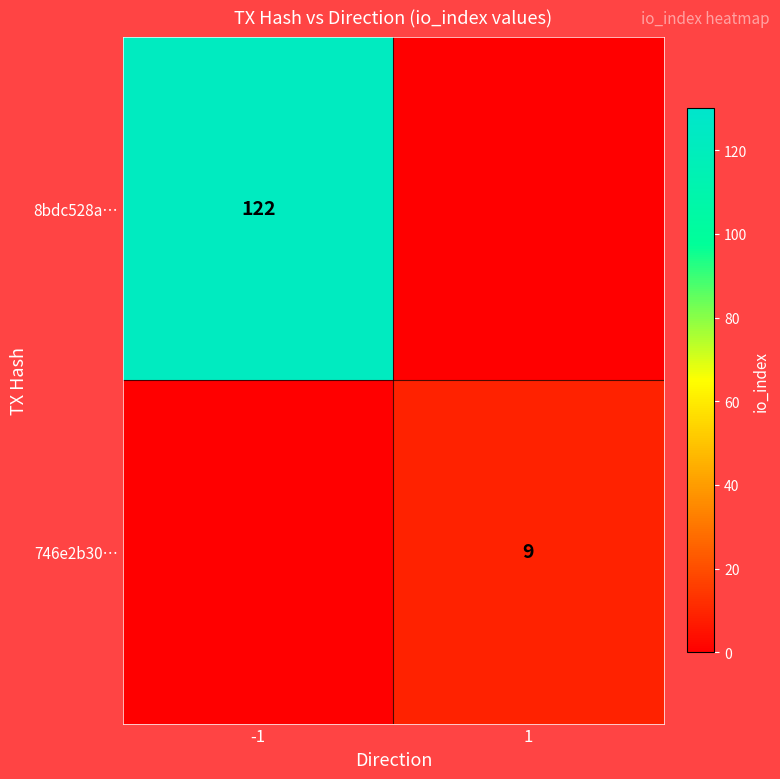

At how many categories does at least one series exceed 88?

1